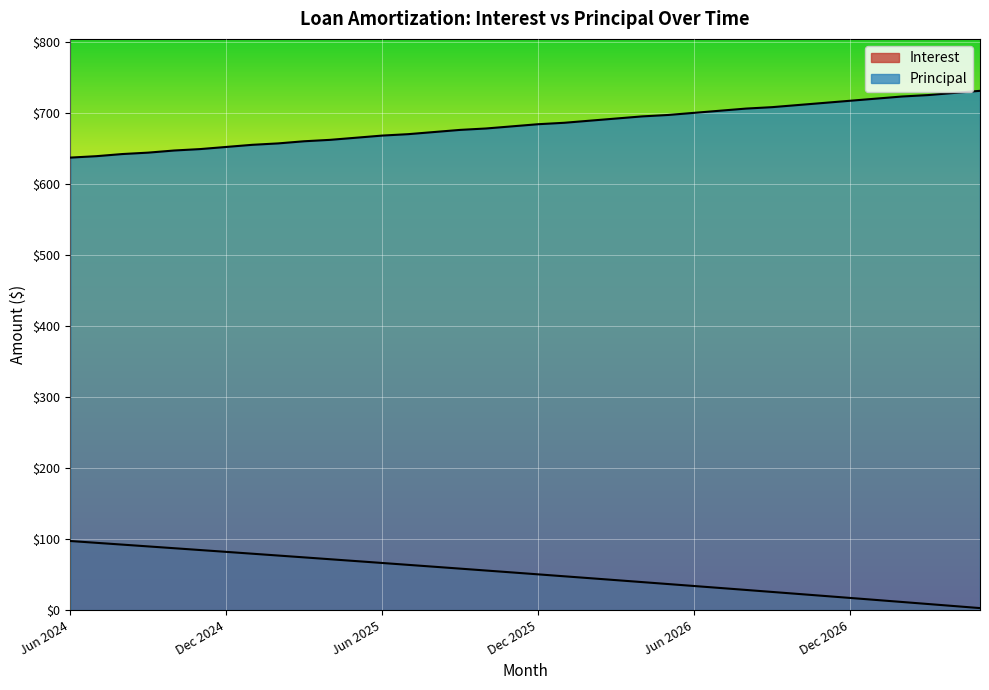

Reading left to right, extract all data points from this chart.

Interest: Jun 2024=97.3	Jul 2024=94.8	Aug 2024=92.3	Sep 2024=89.7	Oct 2024=87.2	Nov 2024=84.6	Dec 2024=82.0	Jan 2025=79.5	Feb 2025=76.9	Mar 2025=74.3	Apr 2025=71.7	May 2025=69.0	Jun 2025=66.4	Jul 2025=63.8	Aug 2025=61.1	Sep 2025=58.4	Oct 2025=55.8	Nov 2025=53.1	Dec 2025=50.4	Jan 2026=47.7	Feb 2026=45.0	Mar 2026=42.2	Apr 2026=39.5	May 2026=36.8	Jun 2026=34.0	Jul 2026=31.2	Aug 2026=28.4	Sep 2026=25.6	Oct 2026=22.8	Nov 2026=20.0	Dec 2026=17.2	Jan 2027=14.4	Feb 2027=11.5	Mar 2027=8.7	Apr 2027=5.8	May 2027=2.9
Principal: Jun 2024=637.0	Jul 2024=639.0	Aug 2024=642.0	Sep 2024=644.0	Oct 2024=647.0	Nov 2024=649.0	Dec 2024=652.0	Jan 2025=655.0	Feb 2025=657.0	Mar 2025=660.0	Apr 2025=662.0	May 2025=665.0	Jun 2025=668.0	Jul 2025=670.0	Aug 2025=673.0	Sep 2025=676.0	Oct 2025=678.0	Nov 2025=681.0	Dec 2025=684.0	Jan 2026=686.0	Feb 2026=689.0	Mar 2026=692.0	Apr 2026=695.0	May 2026=697.0	Jun 2026=700.0	Jul 2026=703.0	Aug 2026=706.0	Sep 2026=708.0	Oct 2026=711.0	Nov 2026=714.0	Dec 2026=717.0	Jan 2027=720.0	Feb 2027=723.0	Mar 2027=725.0	Apr 2027=728.0	May 2027=731.0